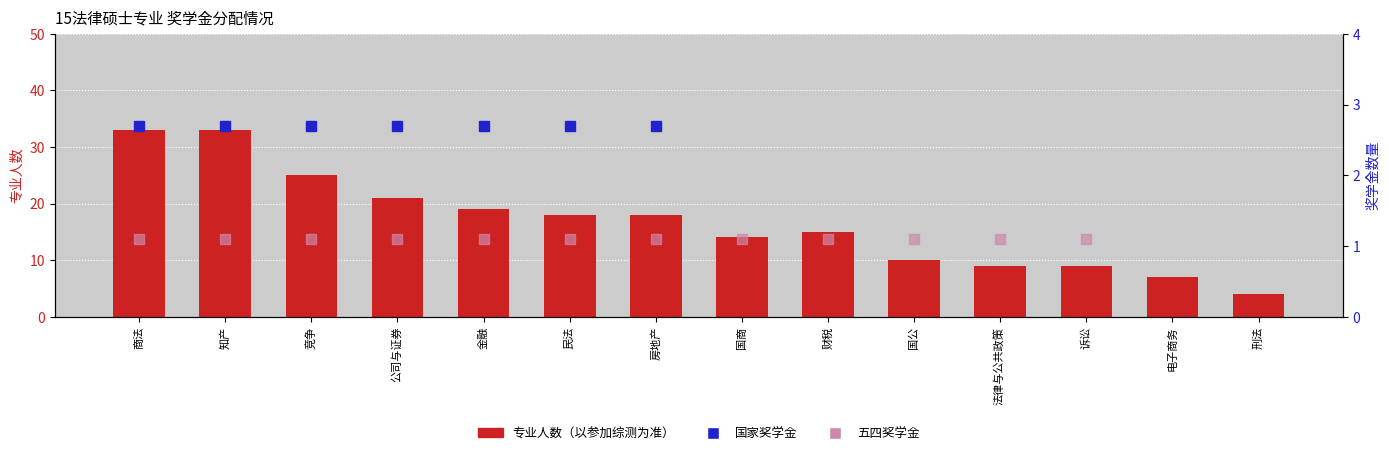

Are the bars grouped side by side (vs. stacked)?

No